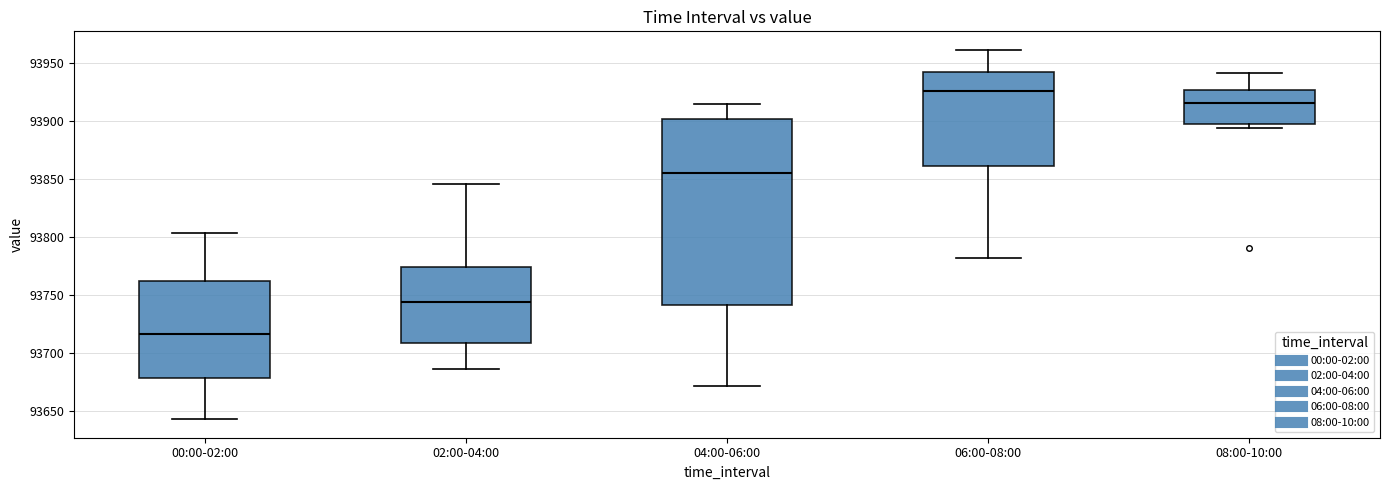

Reading left to right, read every box against the y-axis: the position of its median line, the range the box covers, and the ends of its whiskers. The values are not printed on the chart, so give them approximately, as read against the axis.

00:00-02:00: median 93715, box 93680 to 93760, whiskers 93640 to 93805
02:00-04:00: median 93745, box 93710 to 93775, whiskers 93685 to 93845
04:00-06:00: median 93855, box 93740 to 93900, whiskers 93670 to 93915
06:00-08:00: median 93925, box 93860 to 93945, whiskers 93780 to 93960
08:00-10:00: median 93915, box 93900 to 93925, whiskers 93895 to 93940